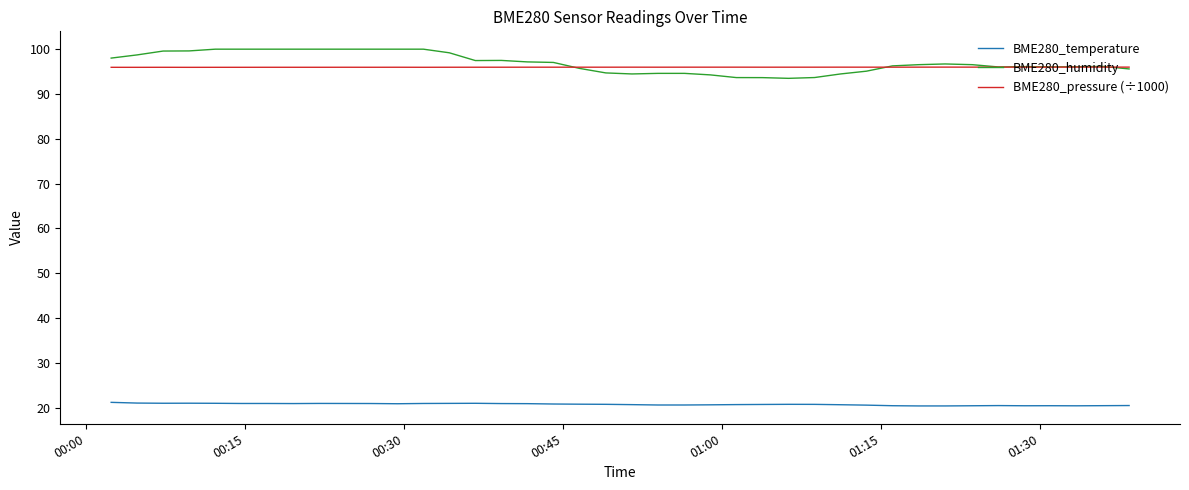

What is the minimum value for BME280_pressure (÷1000)?

95.9